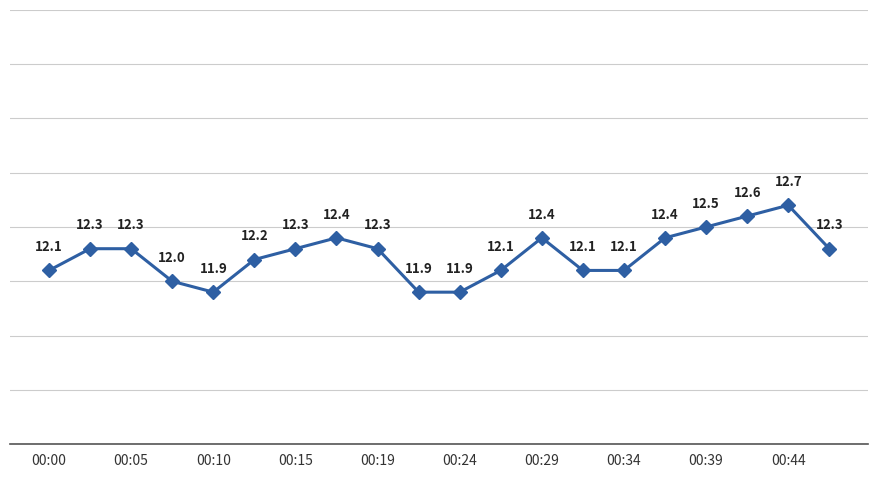

What is the value of the 6th point from the left?

12.2